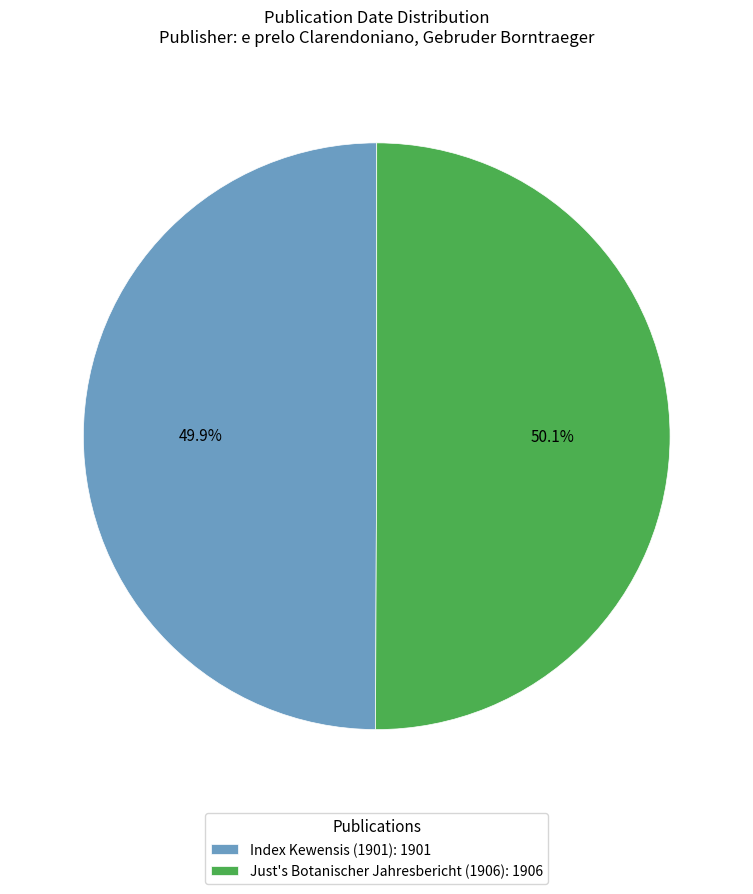

How many slices are in this pie chart?

2